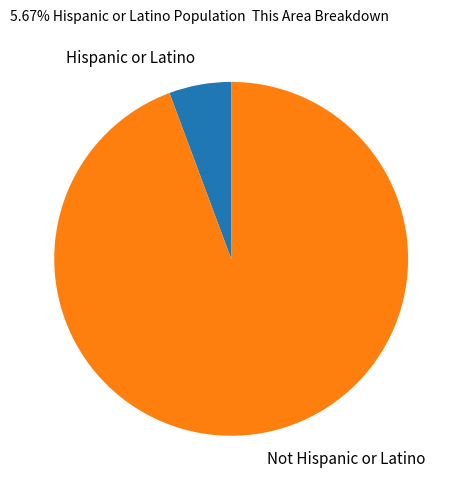

Between Hispanic or Latino and Not Hispanic or Latino, which is larger?

Not Hispanic or Latino